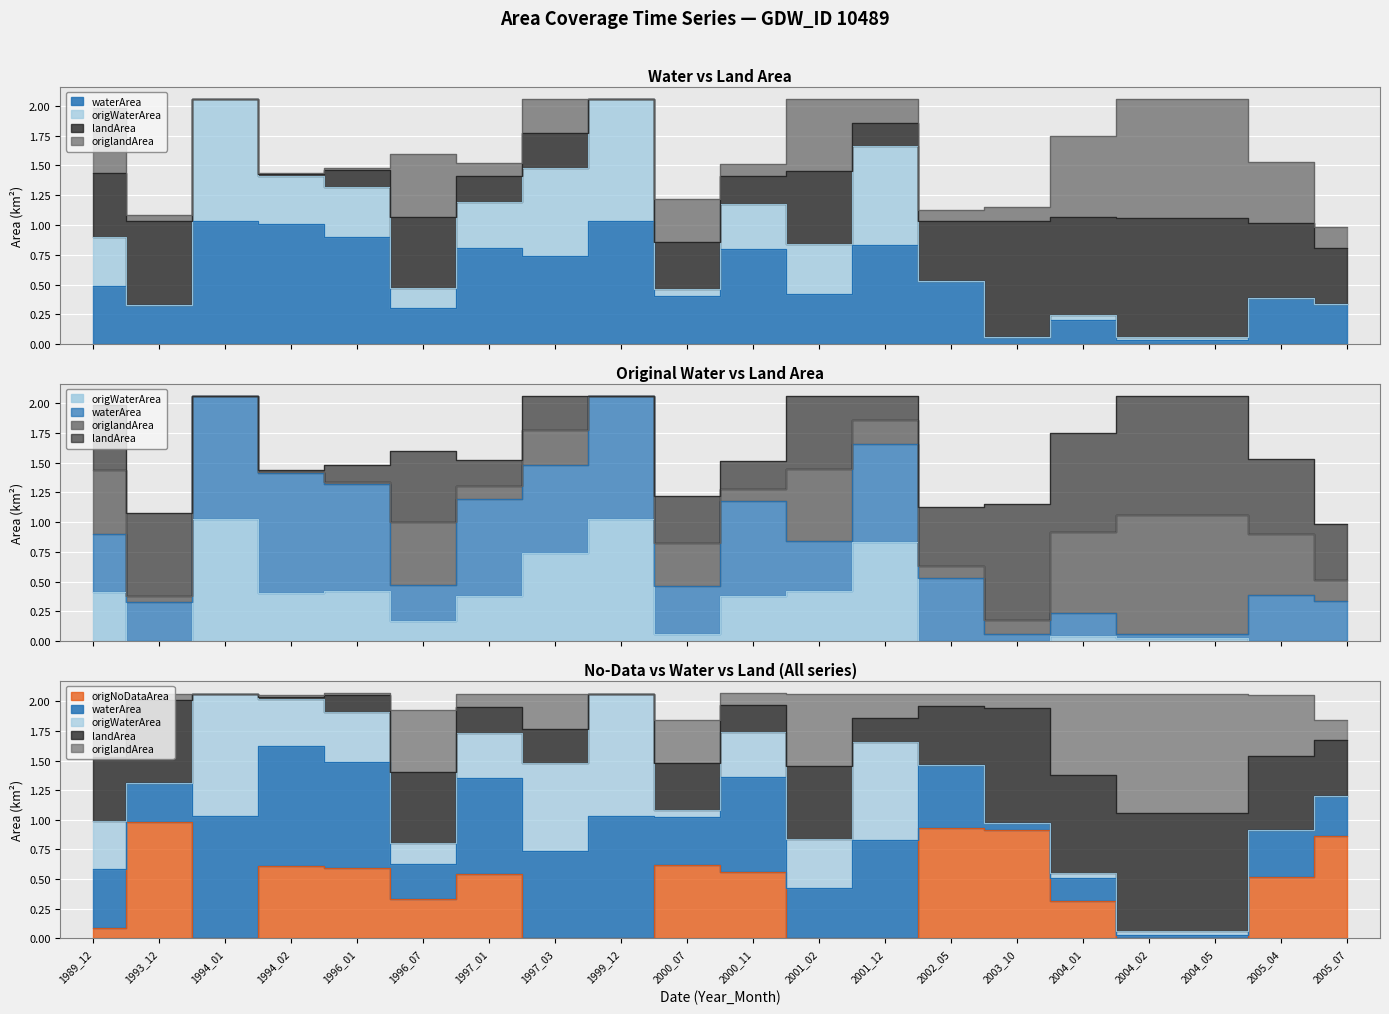

What is the difference between the second highest and minimum values in the origNoDataArea series?

0.9